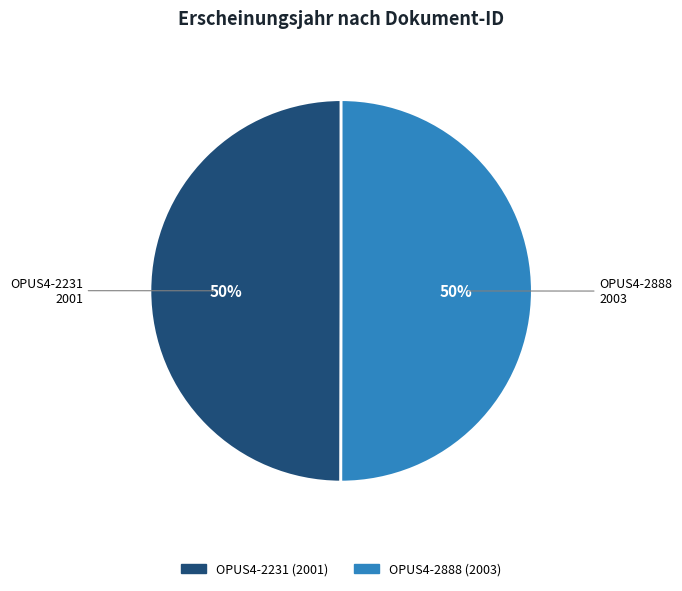

What percentage is the OPUS4-2888 slice, to the nearest percent?

50%